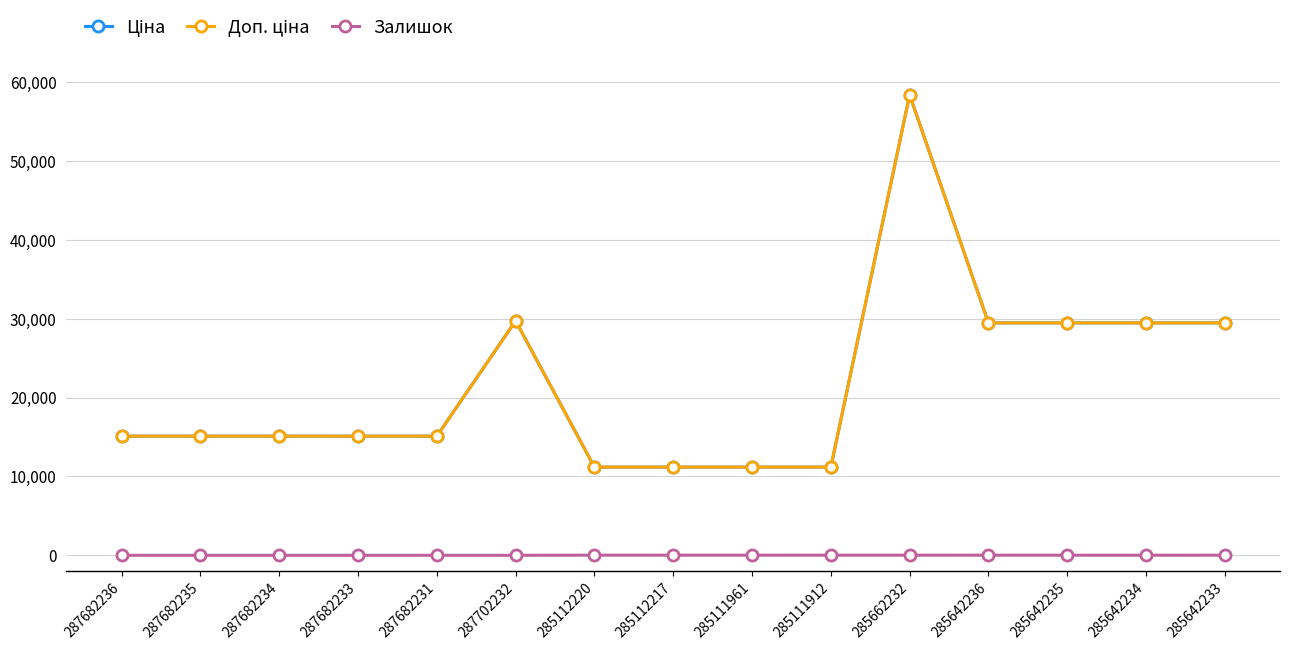

What is the spread (max minus min) of values at 285112220?

11171.2